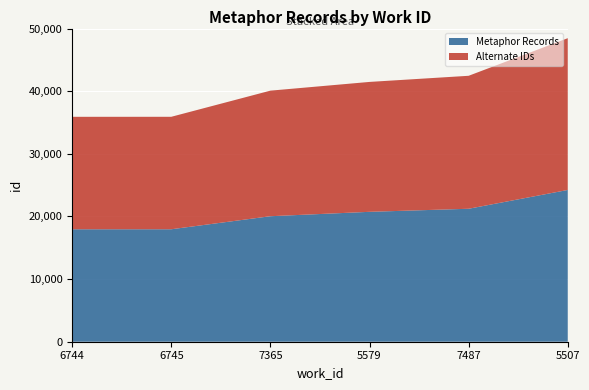

Reading right to left, transcribe all the data shown in this chart.

Metaphor Records: 24231	21229	20740	20038	17956	17954
Alternate IDs: 24232	21229	20740	20048	17956	17955